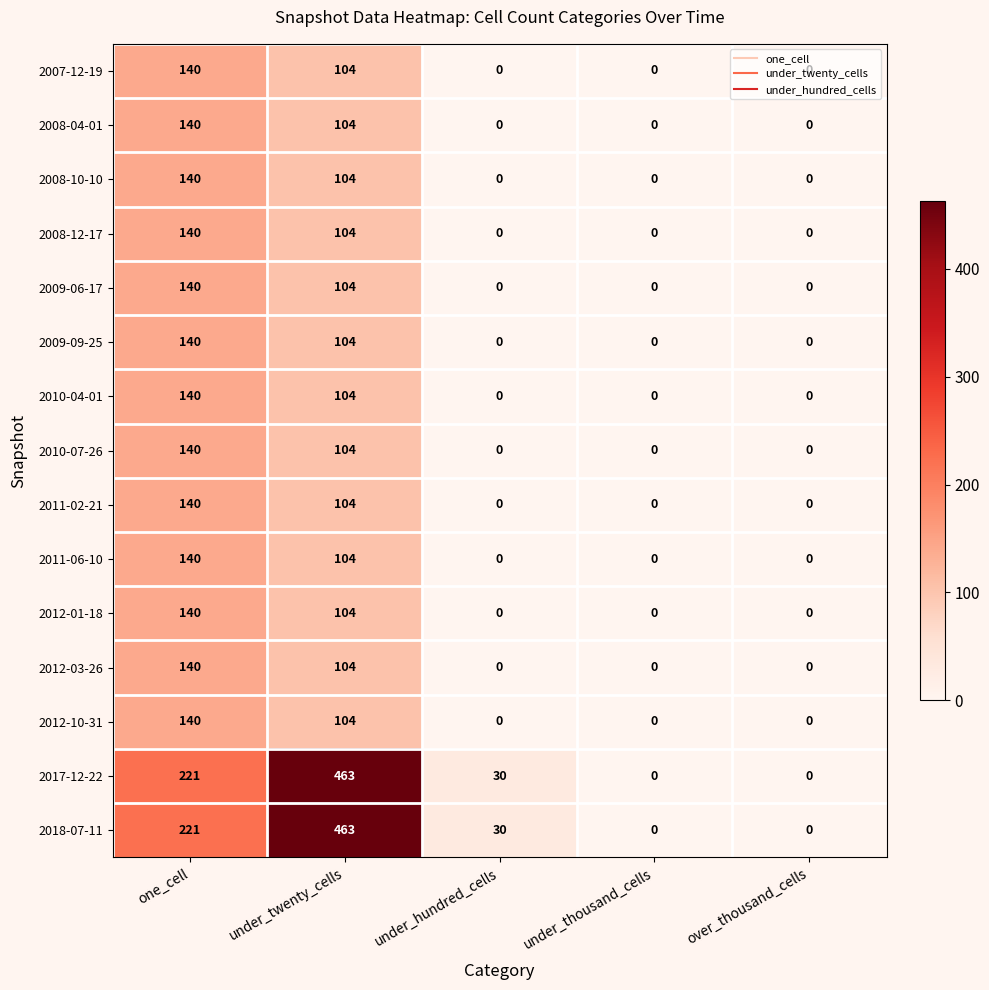

What is the spread (max minus min) of values at one_cell?

81